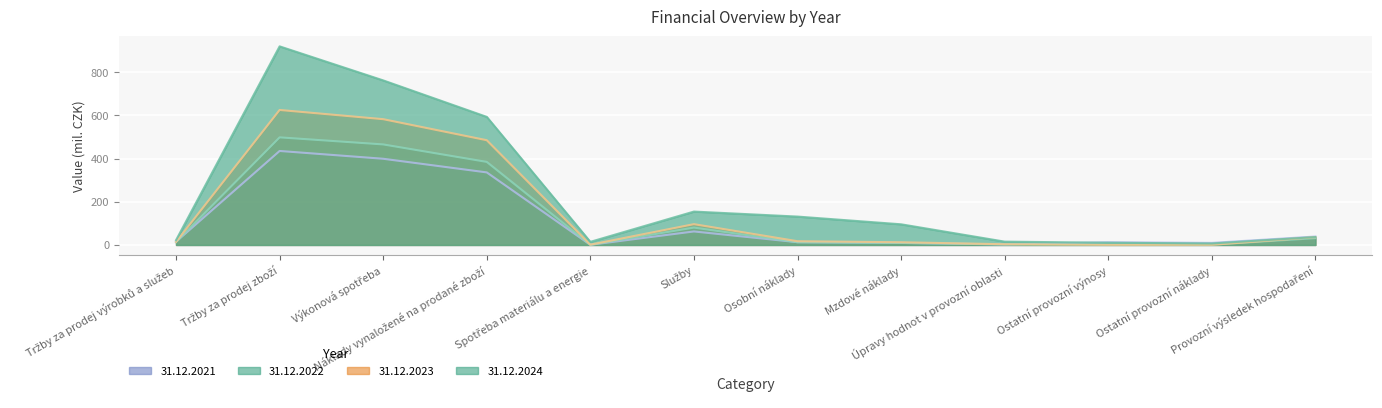

Reading left to right, list all the values displayed in this chart.

31.12.2021: Tržby za prodej výrobků a služeb=14.9	Tržby za prodej zboží=435.6	Výkonová spotřeba=399.4	Náklady vynaložené na prodané zboží=336.2	Spotřeba materiálu a energie=0.7	Služby=62.5	Osobní náklady=12.8	Mzdové náklady=9.5	Úpravy hodnot v provozní oblasti=2.3	Ostatní provozní výnosy=12.6	Ostatní provozní náklady=9.5	Provozní výsledek hospodaření=39.0
31.12.2022: Tržby za prodej výrobků a služeb=13.3	Tržby za prodej zboží=498.6	Výkonová spotřeba=465.8	Náklady vynaložené na prodané zboží=384.9	Spotřeba materiálu a energie=0.6	Služby=80.4	Osobní náklady=12.6	Mzdové náklady=9.2	Úpravy hodnot v provozní oblasti=2.9	Ostatní provozní výnosy=1.9	Ostatní provozní náklady=1.2	Provozní výsledek hospodaření=31.3
31.12.2023: Tržby za prodej výrobků a služeb=14.0	Tržby za prodej zboží=625.5	Výkonová spotřeba=582.8	Náklady vynaložené na prodané zboží=485.3	Spotřeba materiálu a energie=1.2	Služby=96.3	Osobní náklady=17.2	Mzdové náklady=12.5	Úpravy hodnot v provozní oblasti=3.2	Ostatní provozní výnosy=0.5	Ostatní provozní náklady=0.8	Provozní výsledek hospodaření=36.0
31.12.2024: Tržby za prodej výrobků a služeb=22.2	Tržby za prodej zboží=920.3	Výkonová spotřeba=762.6	Náklady vynaložené na prodané zboží=593.5	Spotřeba materiálu a energie=14.4	Služby=154.7	Osobní náklady=131.5	Mzdové náklady=95.7	Úpravy hodnot v provozní oblasti=15.3	Ostatní provozní výnosy=10.2	Ostatní provozní náklady=6.8	Provozní výsledek hospodaření=36.6